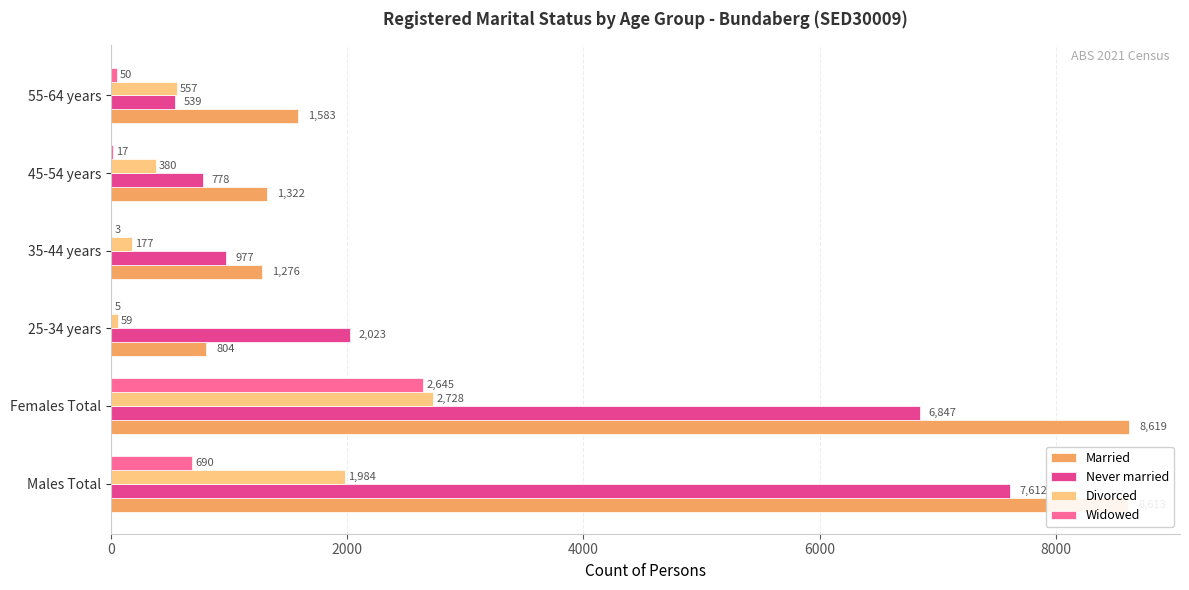

Read the Divorced value at Males Total, to the nearest 10.

1980